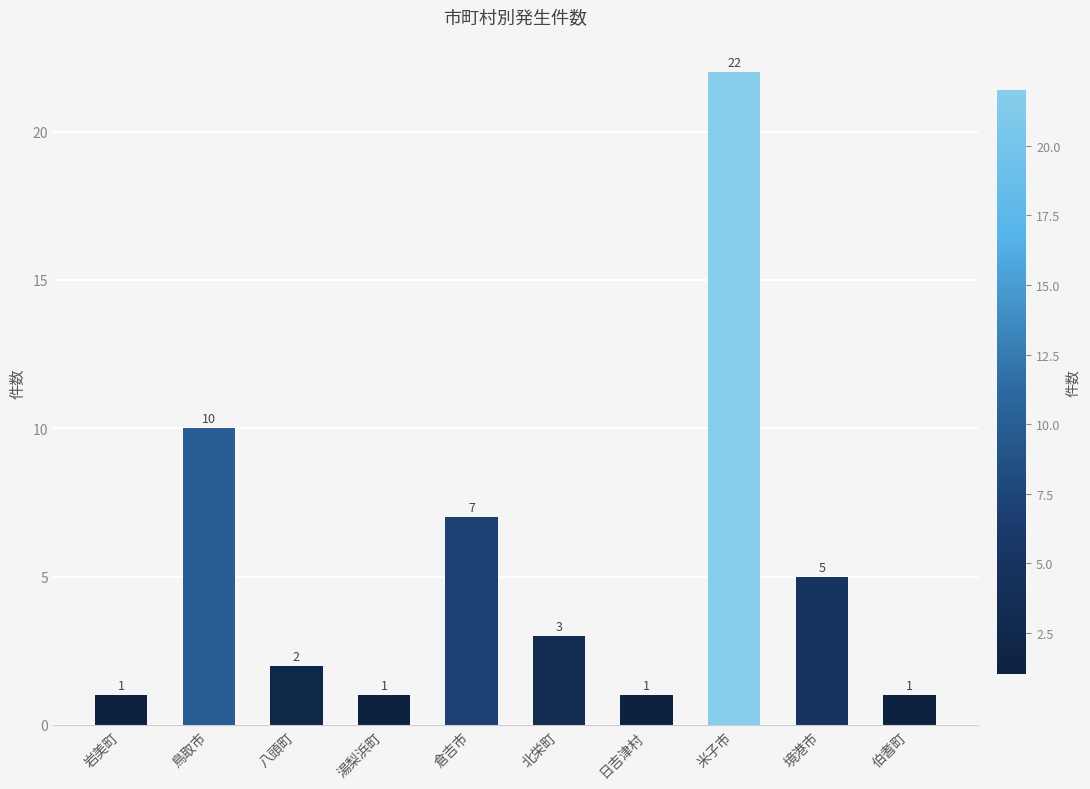

What is the label of the 7th bar from the left?

日吉津村